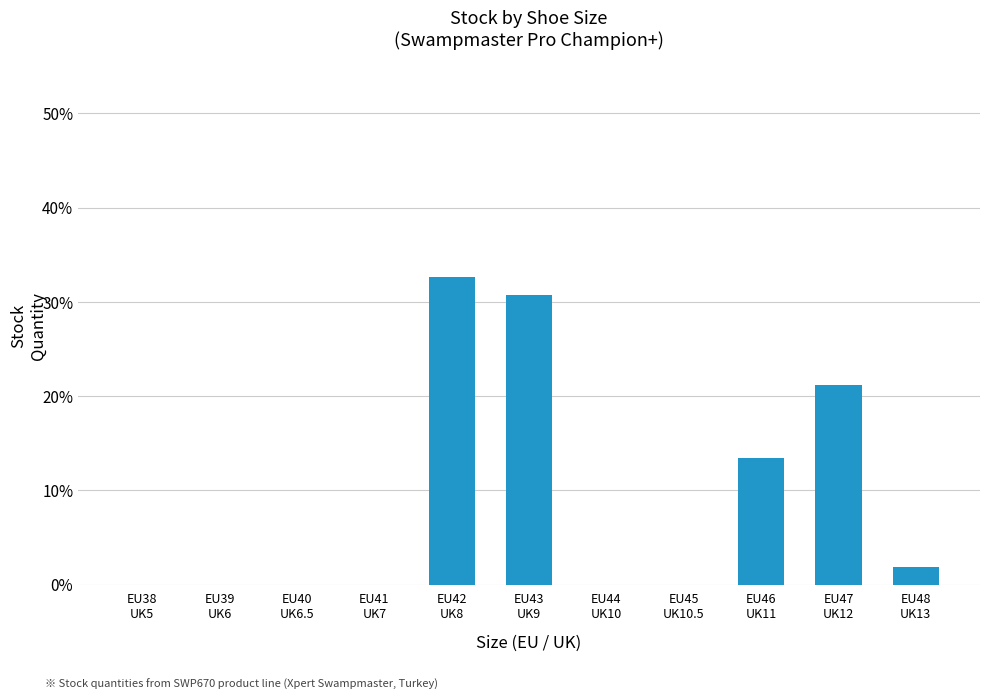

Reading left to right, extract all data points from this chart.

EU38
UK5=0.0	EU39
UK6=0.0	EU40
UK6.5=0.0	EU41
UK7=0.0	EU42
UK8=32.7	EU43
UK9=30.8	EU44
UK10=0.0	EU45
UK10.5=0.0	EU46
UK11=13.5	EU47
UK12=21.2	EU48
UK13=1.9